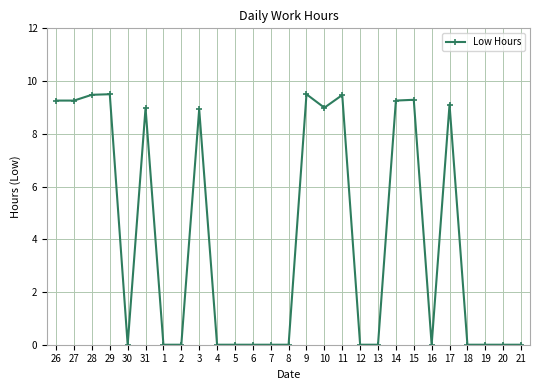

What is the difference between the maximum and minimum values?

9.5